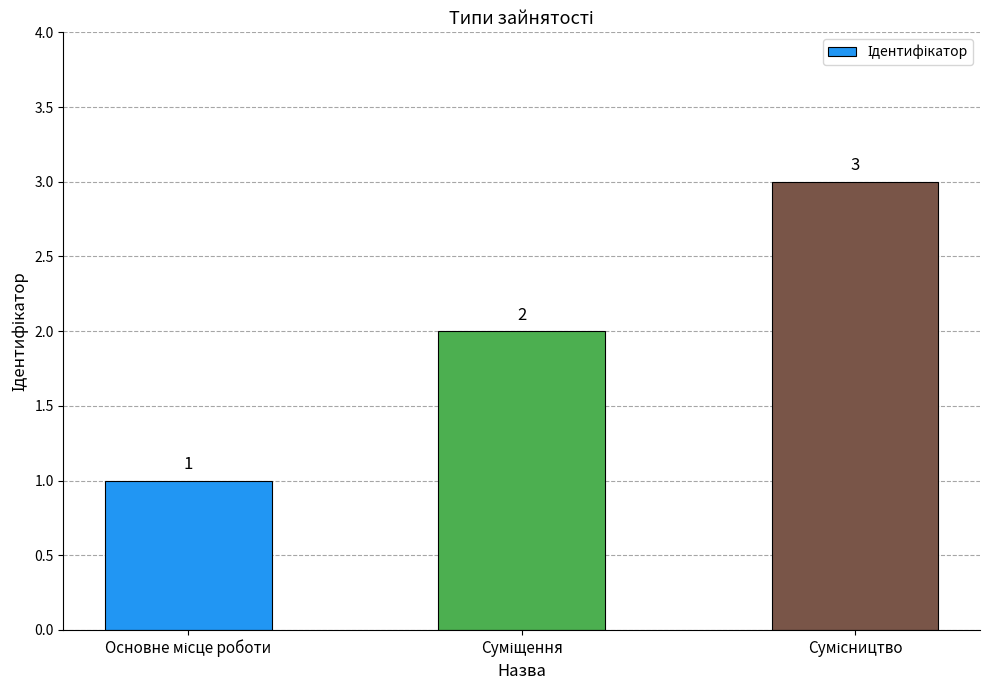

What is the sum of all values?

6